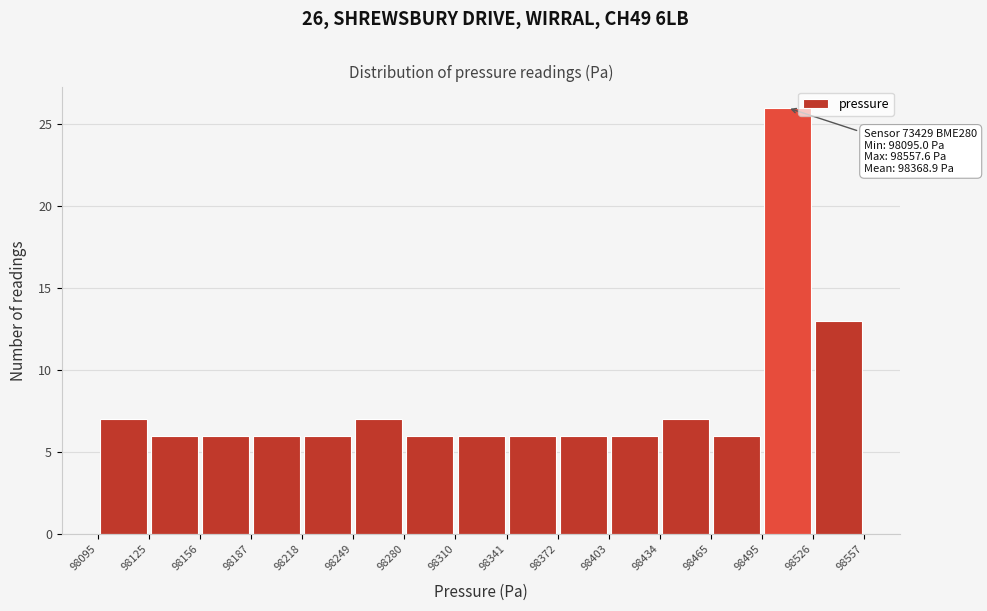

Which range on the x-axis has the tallest bar?

98495 to 98526